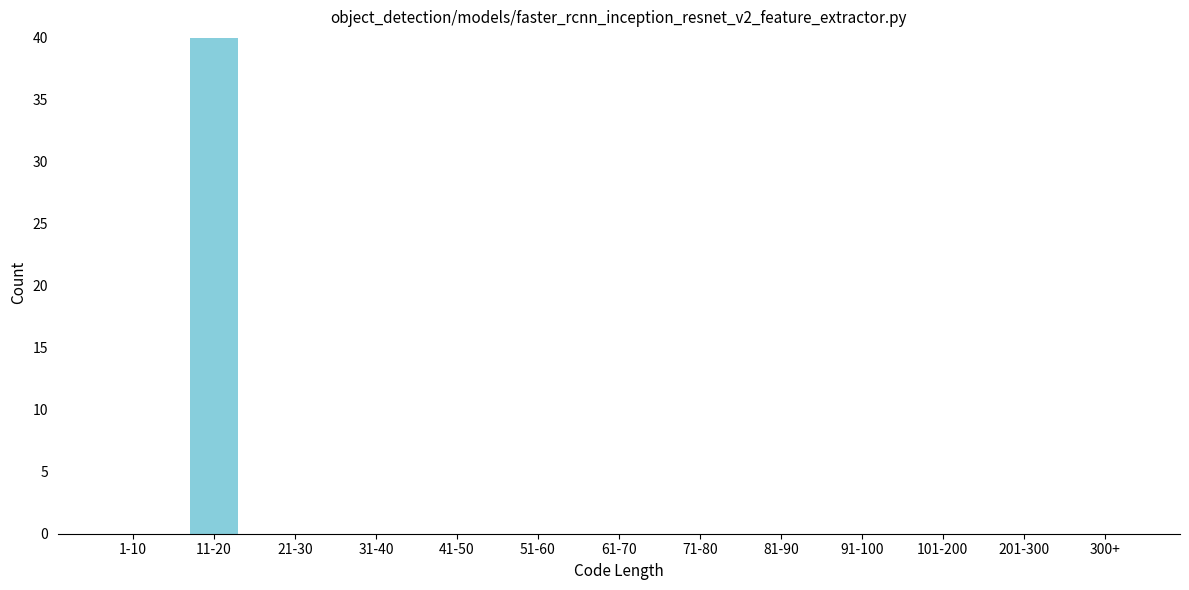

Reading right to left, transcribe all the data shown in this chart.

300+=0	201-300=0	101-200=0	91-100=0	81-90=0	71-80=0	61-70=0	51-60=0	41-50=0	31-40=0	21-30=0	11-20=40	1-10=0